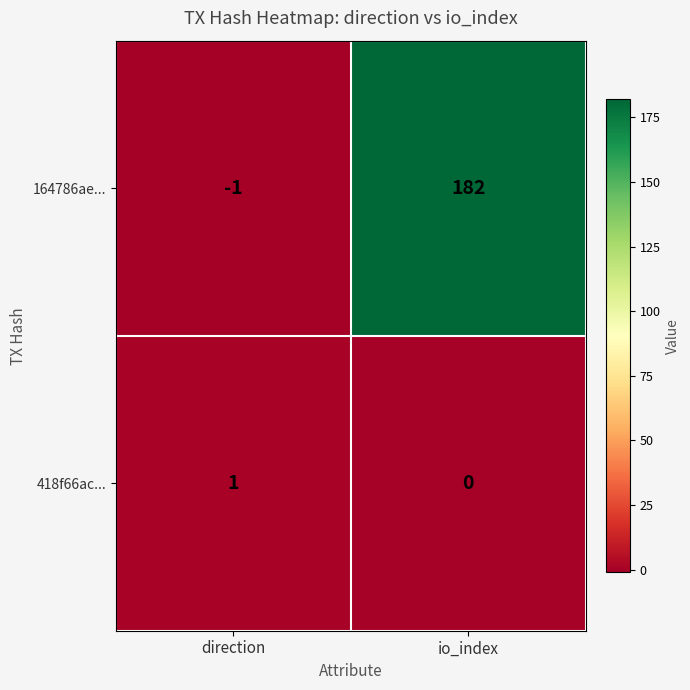

List the series in order of their peak value, highest first.

164786ae..., 418f66ac...